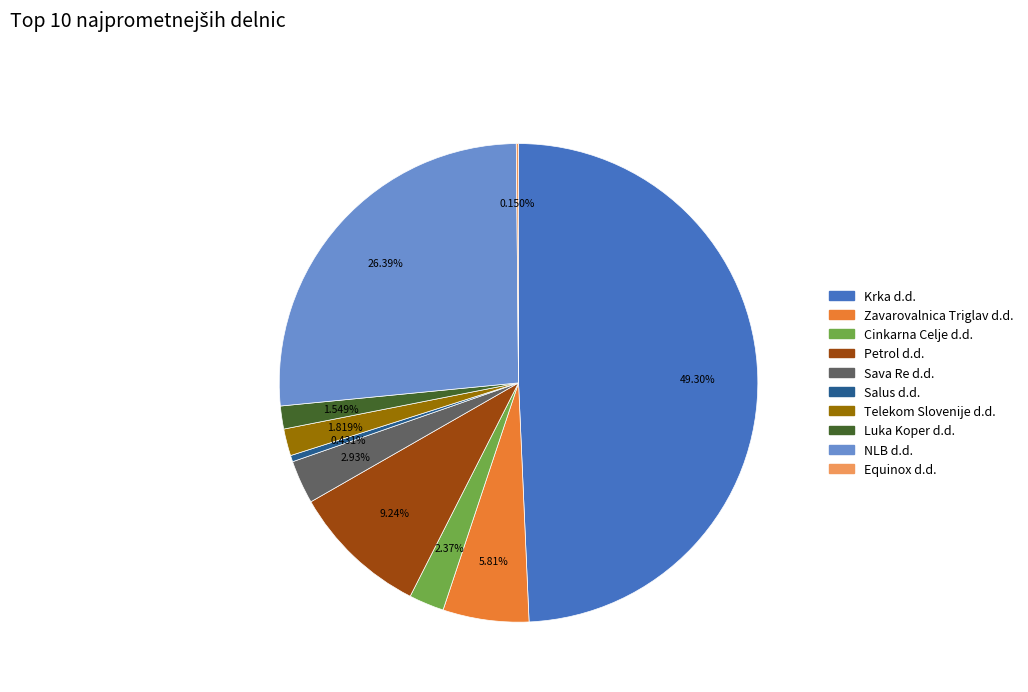

What percentage is the NLB d.d. slice, to the nearest percent?

26%